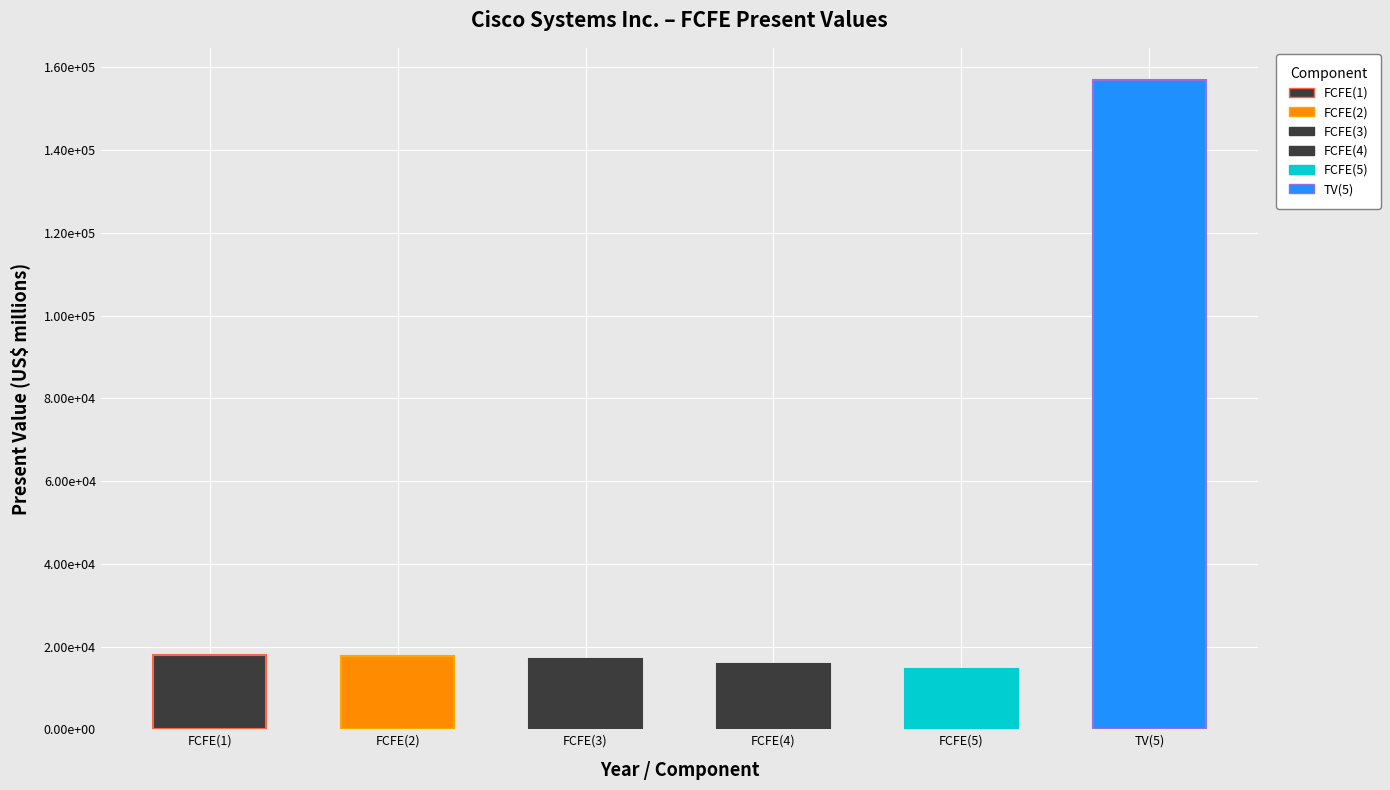

At which category does the chart reach its minimum across all series?

FCFE(5)